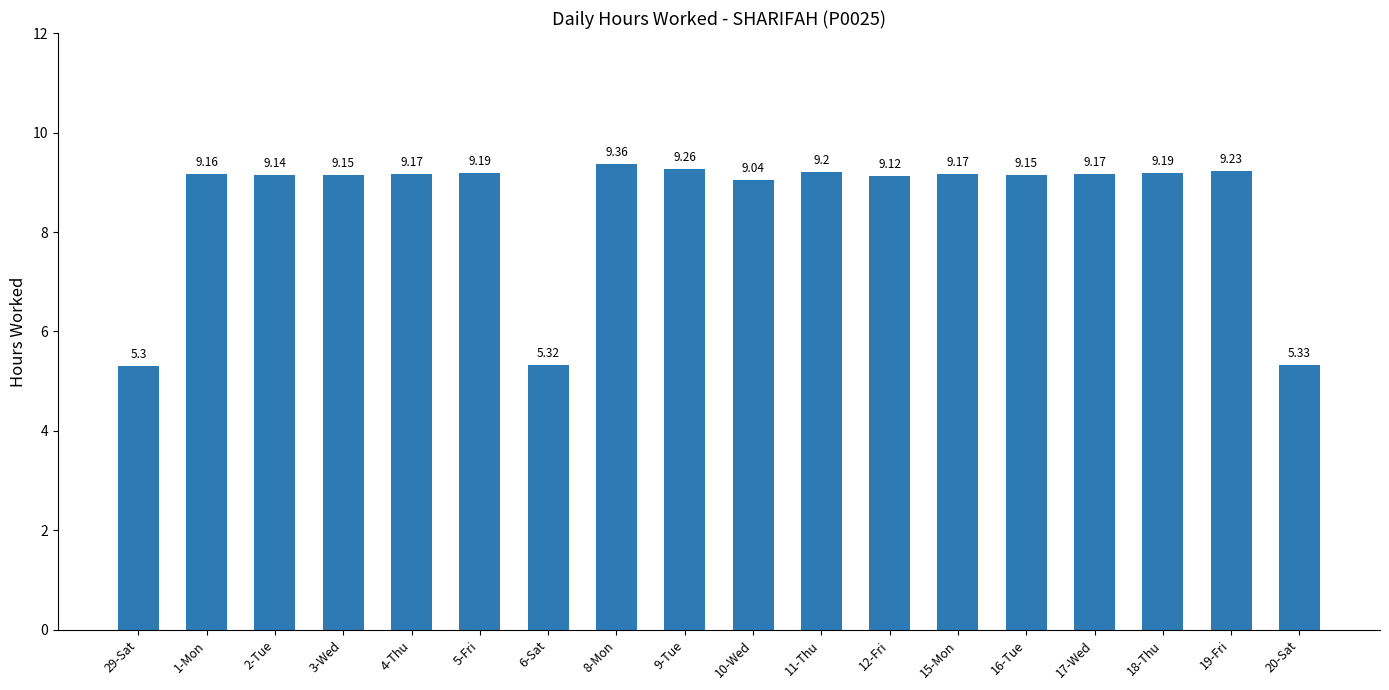

Reading right to left, transcribe all the data shown in this chart.

20-Sat=5.3	19-Fri=9.2	18-Thu=9.2	17-Wed=9.2	16-Tue=9.2	15-Mon=9.2	12-Fri=9.1	11-Thu=9.2	10-Wed=9.0	9-Tue=9.3	8-Mon=9.4	6-Sat=5.3	5-Fri=9.2	4-Thu=9.2	3-Wed=9.2	2-Tue=9.1	1-Mon=9.2	29-Sat=5.3